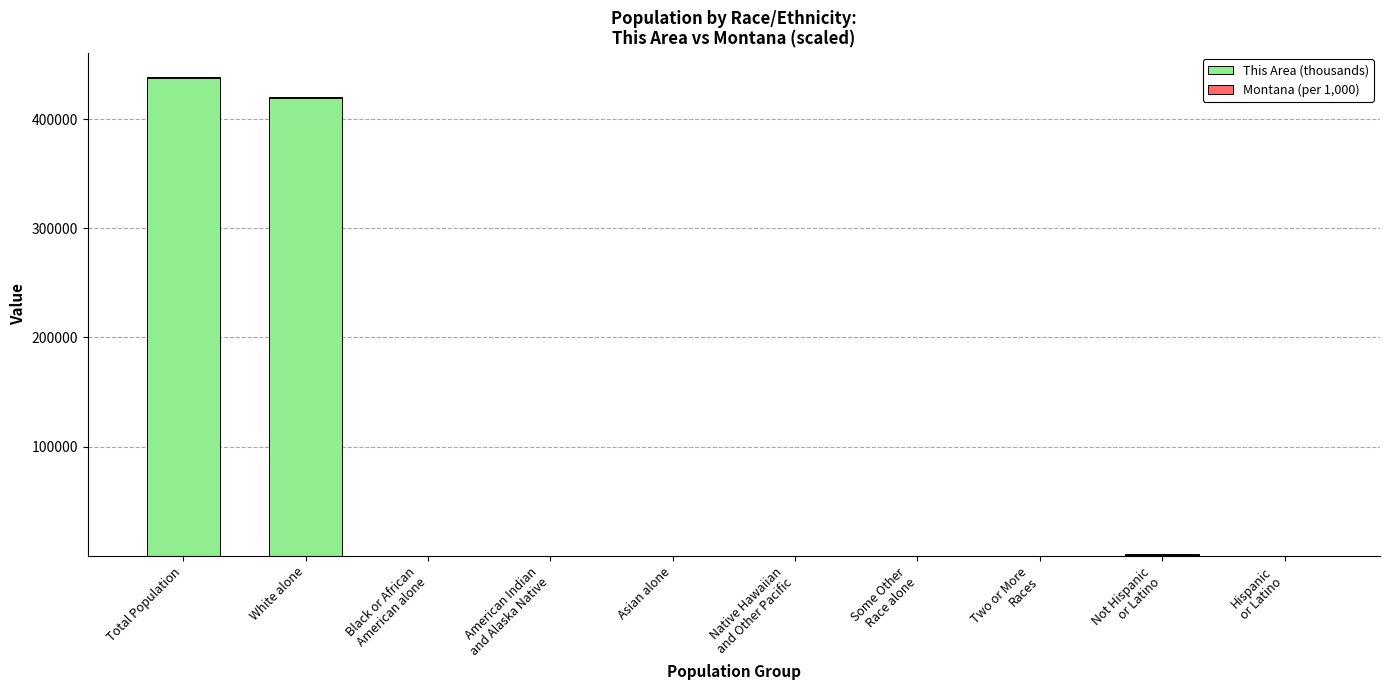

What is the maximum value for This Area (thousands)?

437989.0